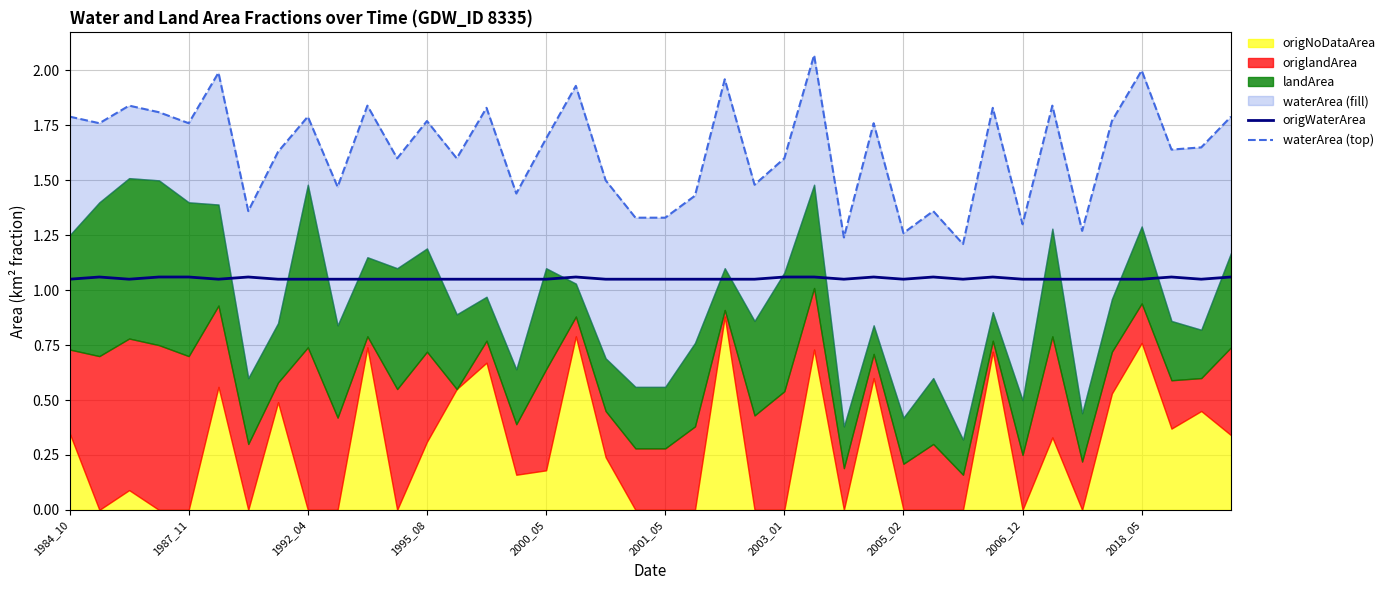

What is the total value across all series at 19?

2.4